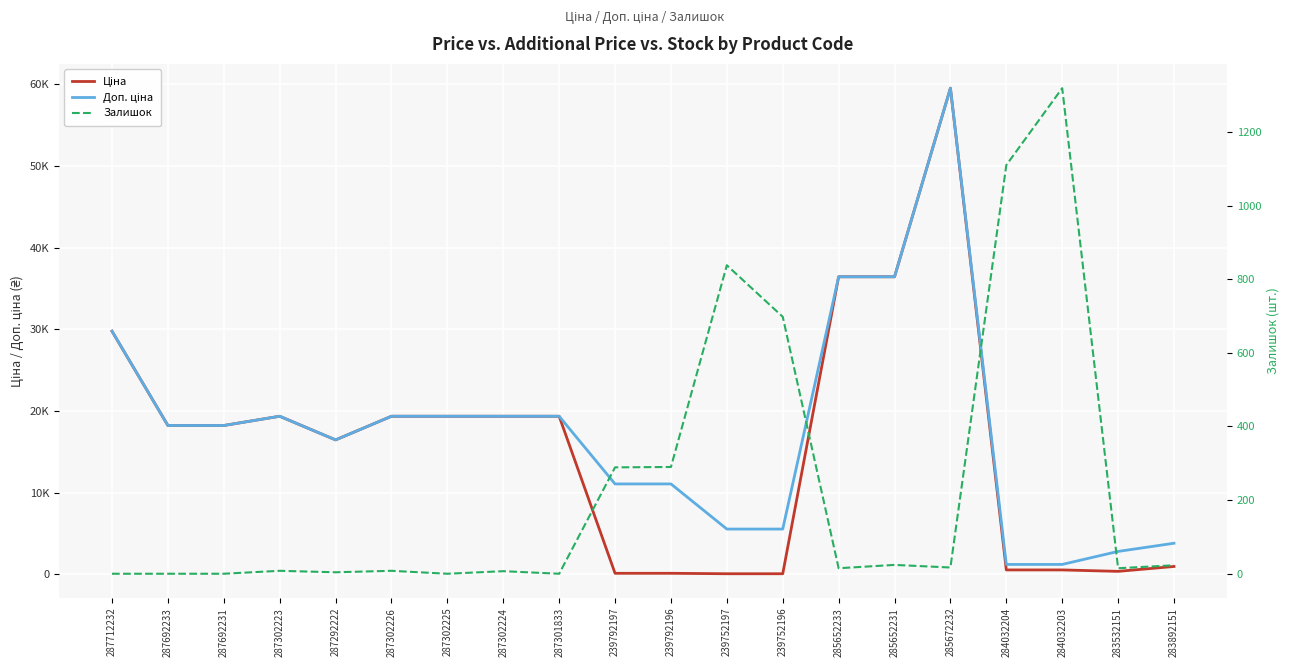

Between 287712232 and 239752196, which series saw the biggest shift?

Ціна